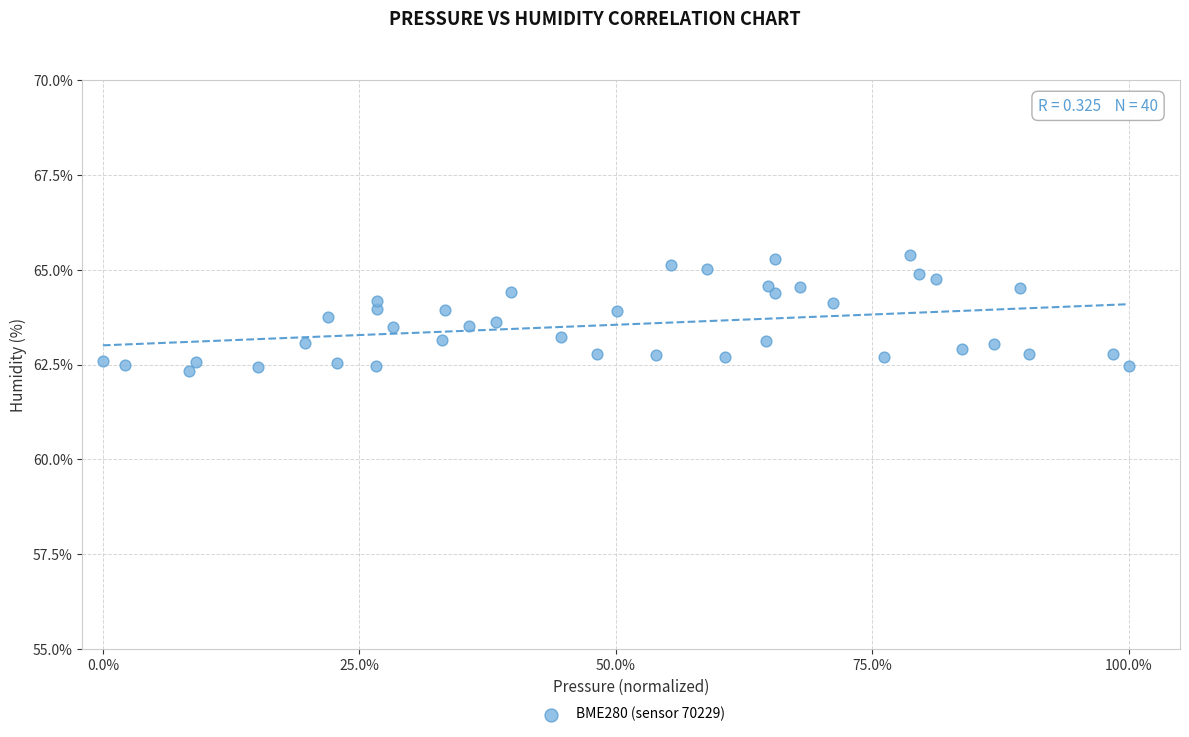

What is the range of X values (max minus min)?

100.0